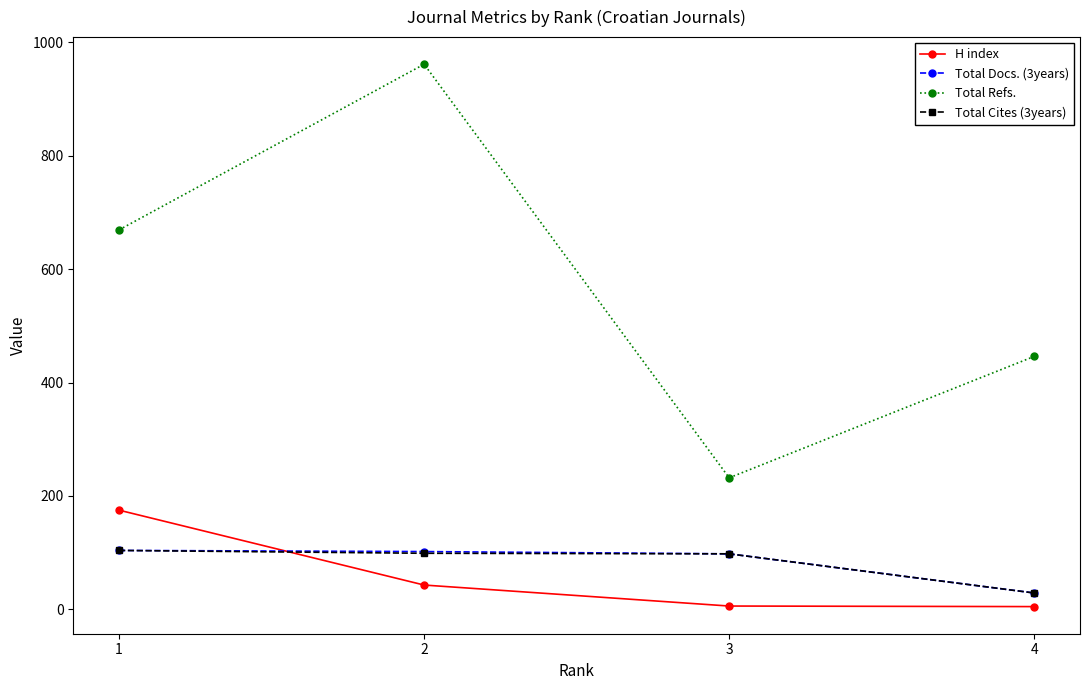

Is the value of Total Refs. at 1 greater than the value of Total Cites (3years) at 4?

Yes